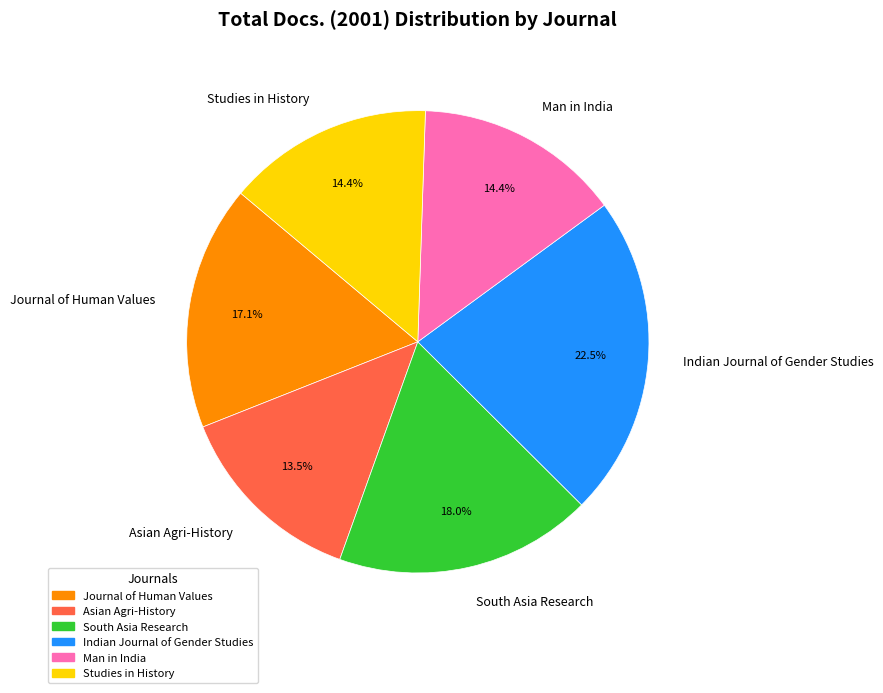

Approximately how many times larger is the value at Indian Journal of Gender Studies compared to Asian Agri-History?

1.7